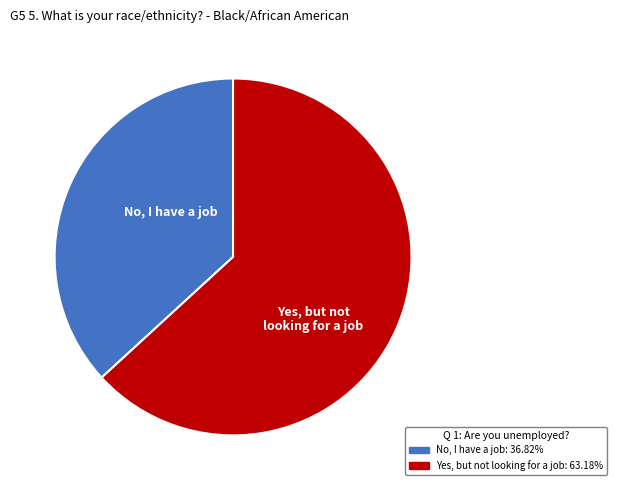

Is there a majority slice in this chart?

Yes